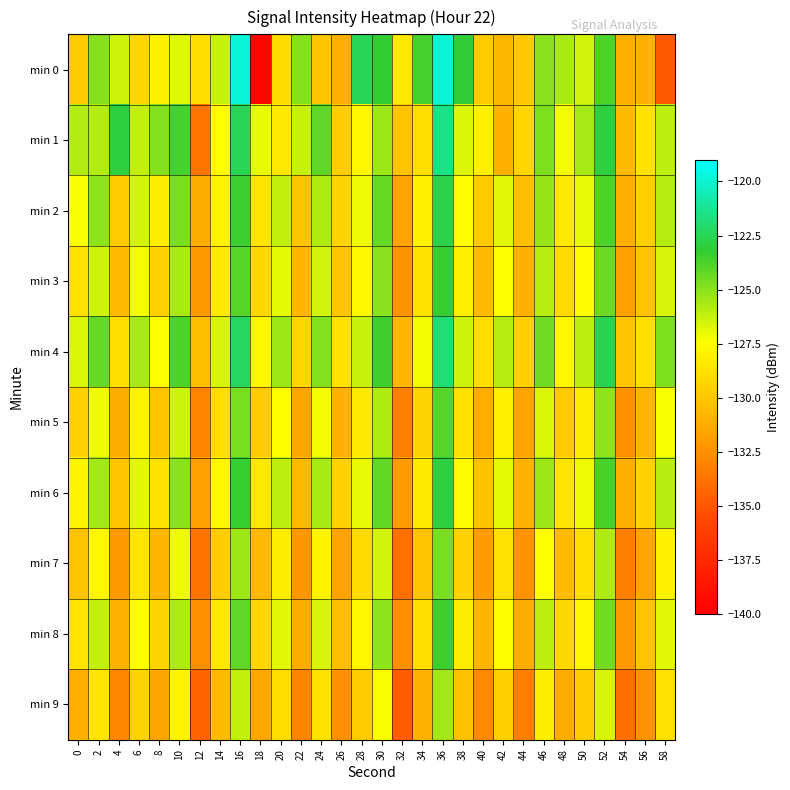

How many series are shown in this chart?

10